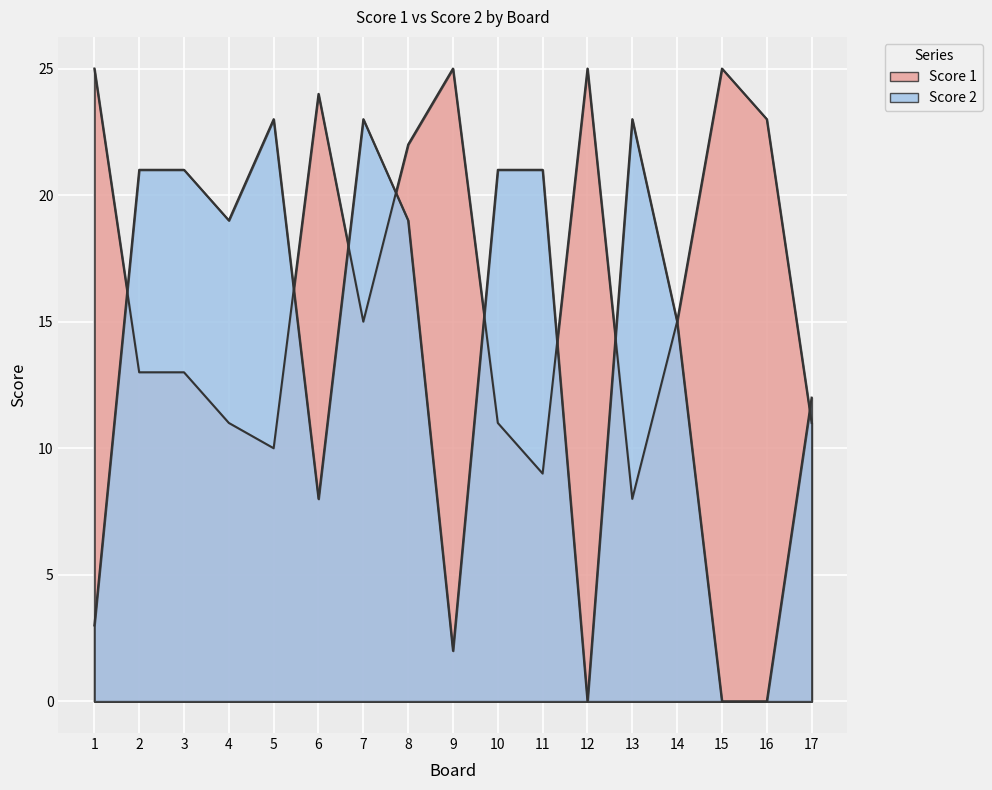

What is the difference between the highest and lowest values at 16?

23